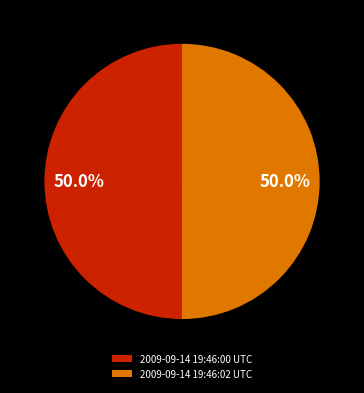

Approximately how many times larger is the value at 2009-09-14 19:46:00 UTC compared to 2009-09-14 19:46:02 UTC?

1.0